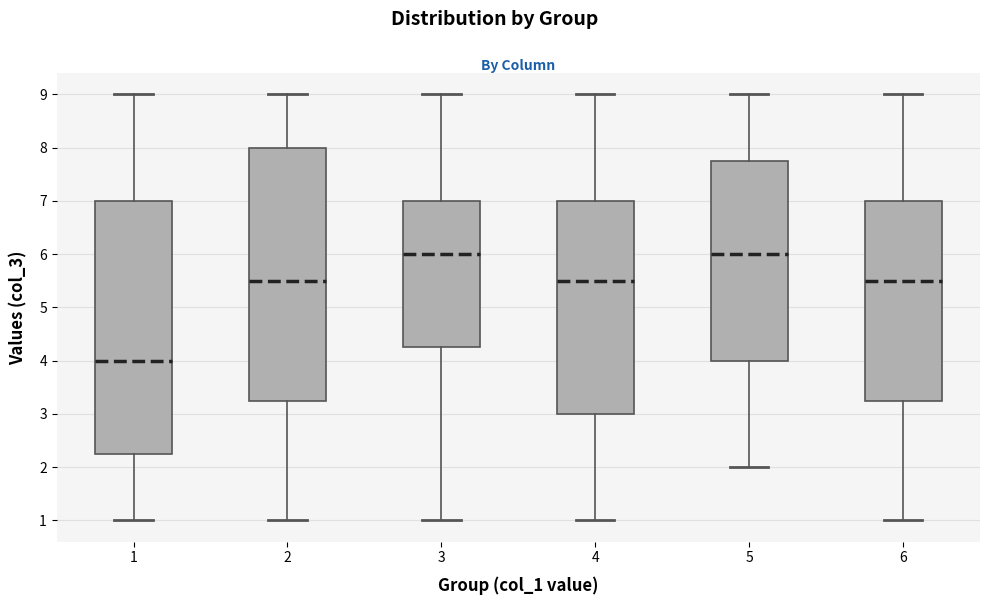

Which box has the lowest median line?

1